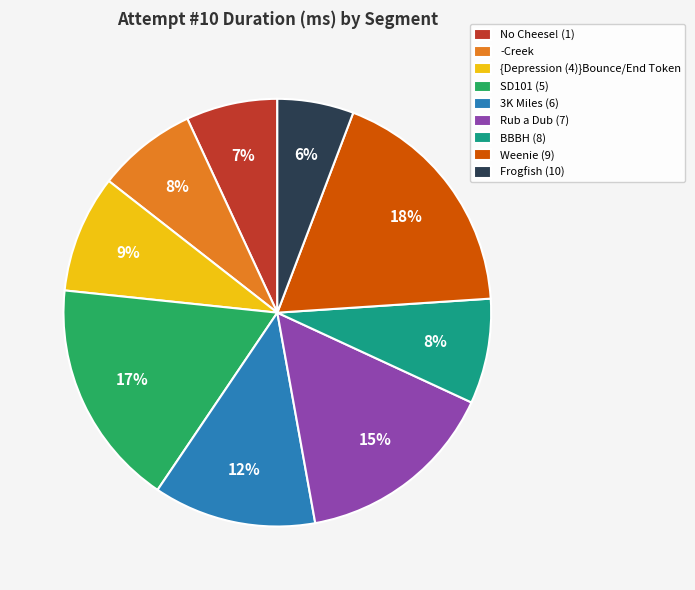

True or false: {Depression (4)}Bounce/End Token accounts for 21% of the total.

False